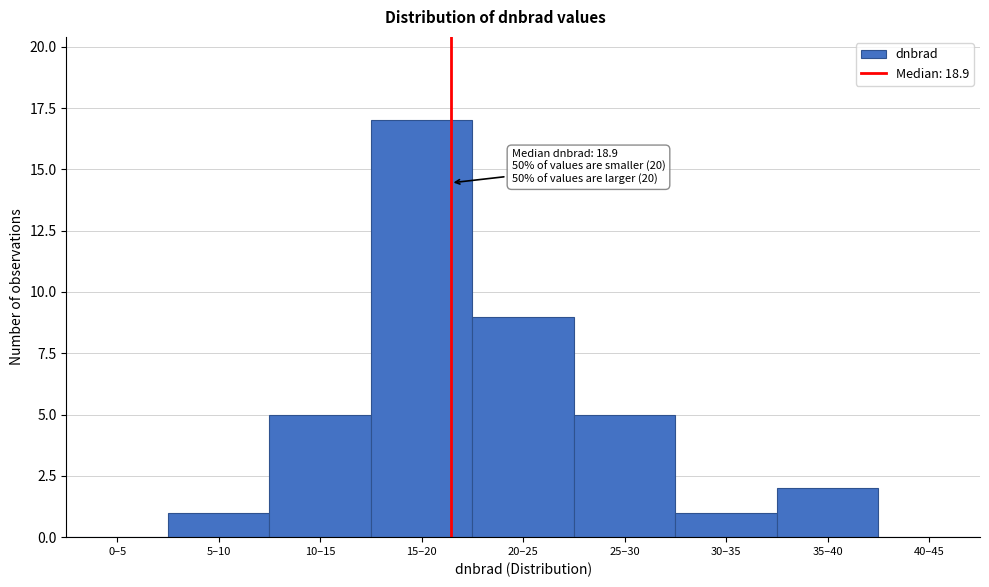

Reading right to left, extract all data points from this chart.

40–45=0	35–40=2	30–35=1	25–30=5	20–25=9	15–20=17	10–15=5	5–10=1	0–5=0